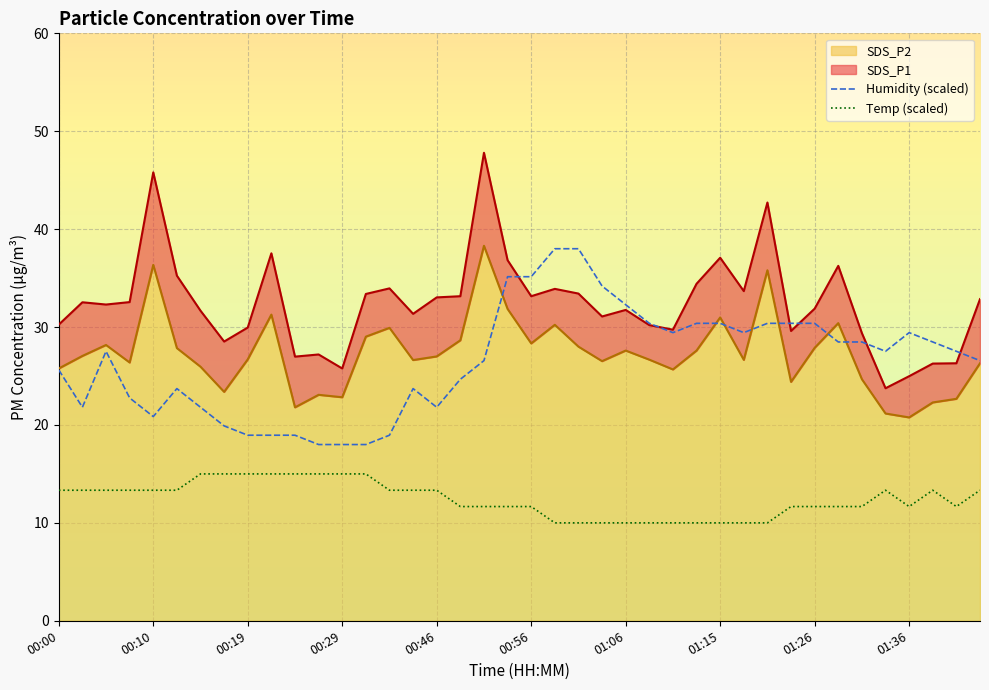

What is the total value across all series at 25?

40.4